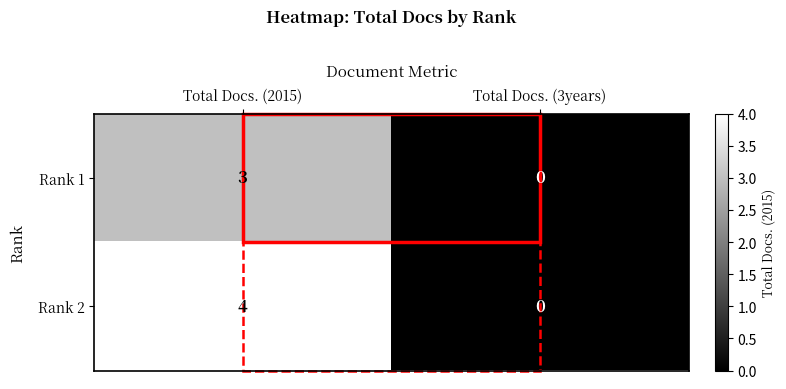

Rank the series at Total Docs. (2015) from lowest to highest value.

Rank 1, Rank 2